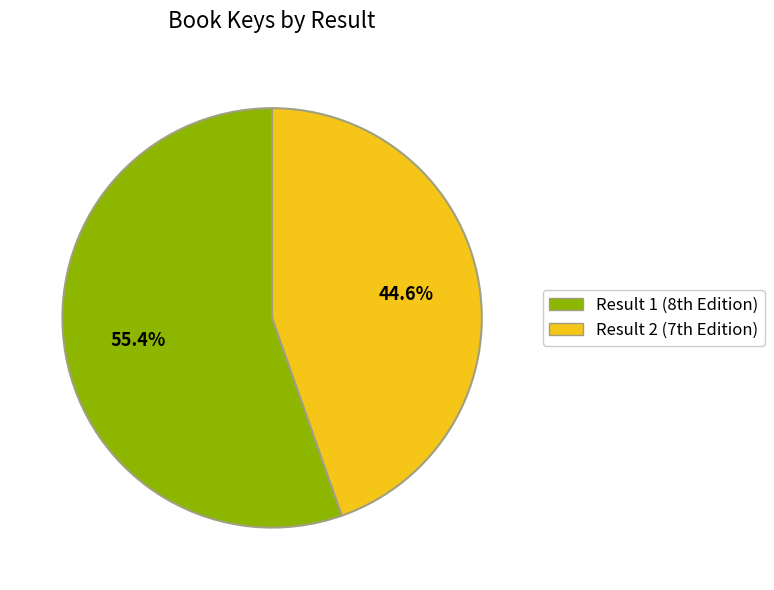

Rank the categories by value from lowest to highest.

Result 2 (7th Edition), Result 1 (8th Edition)